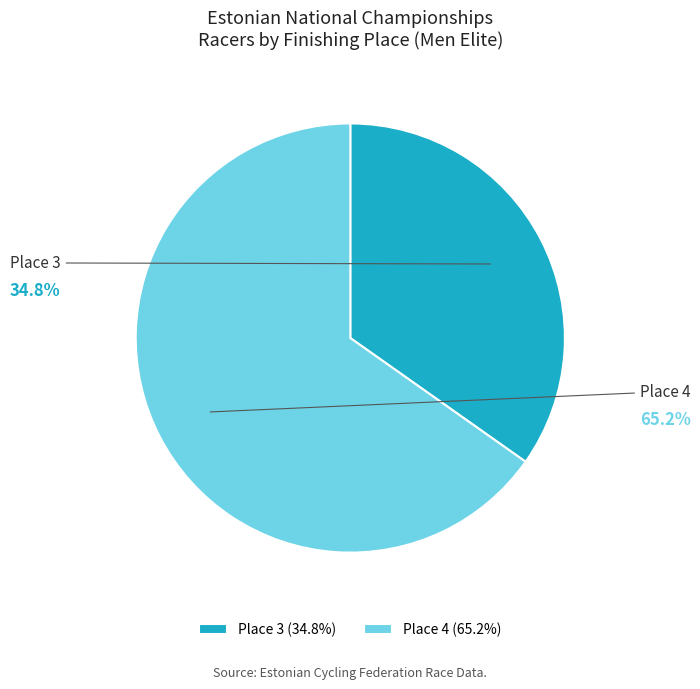

Is it true that Place 3 is 35% of the pie?

True